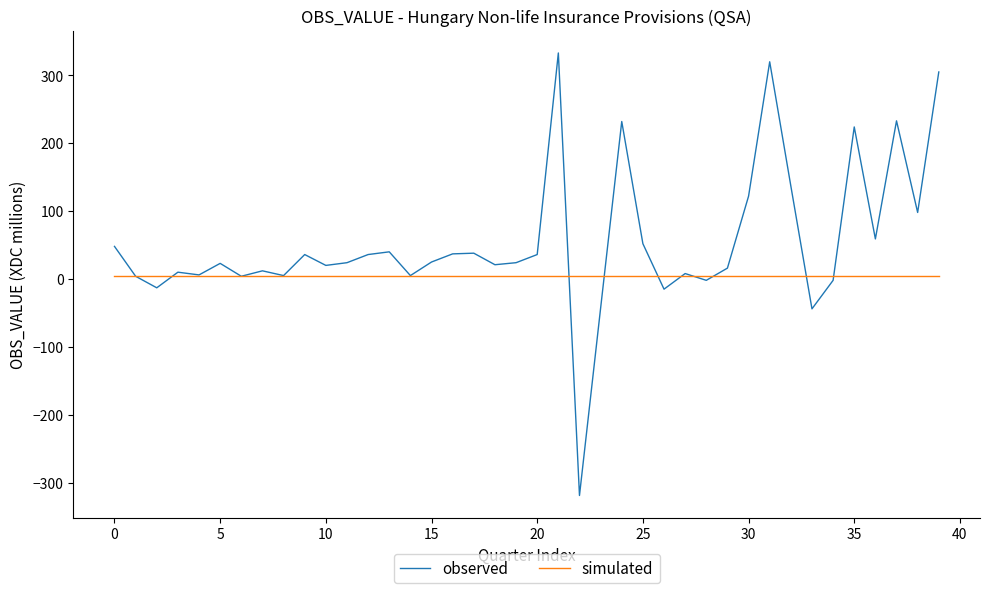

List the series in order of their peak value, lowest first.

simulated, observed